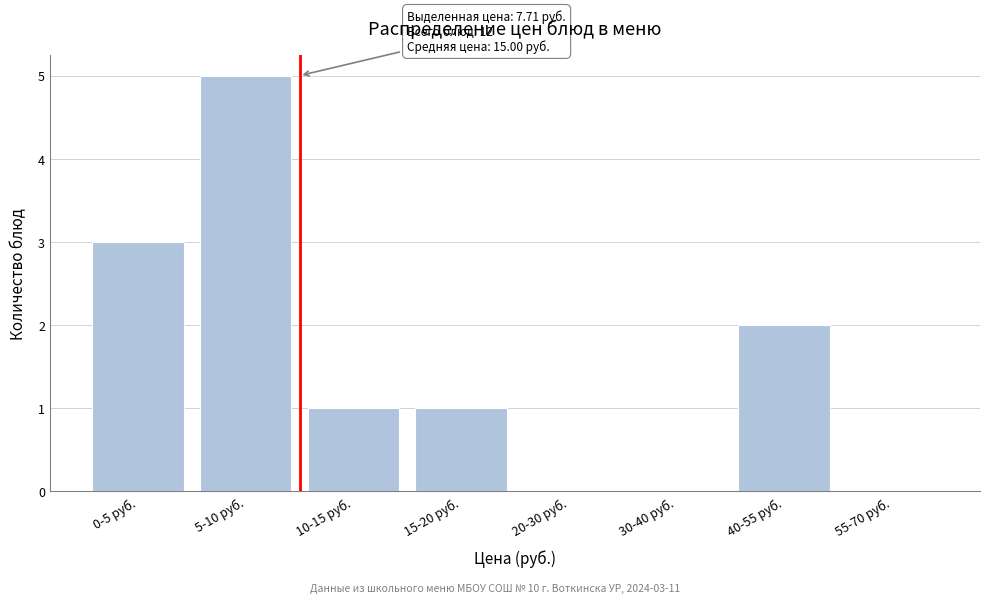

Reading right to left, list all the values displayed in this chart.

55-70 руб.=0	40-55 руб.=2	30-40 руб.=0	20-30 руб.=0	15-20 руб.=1	10-15 руб.=1	5-10 руб.=5	0-5 руб.=3